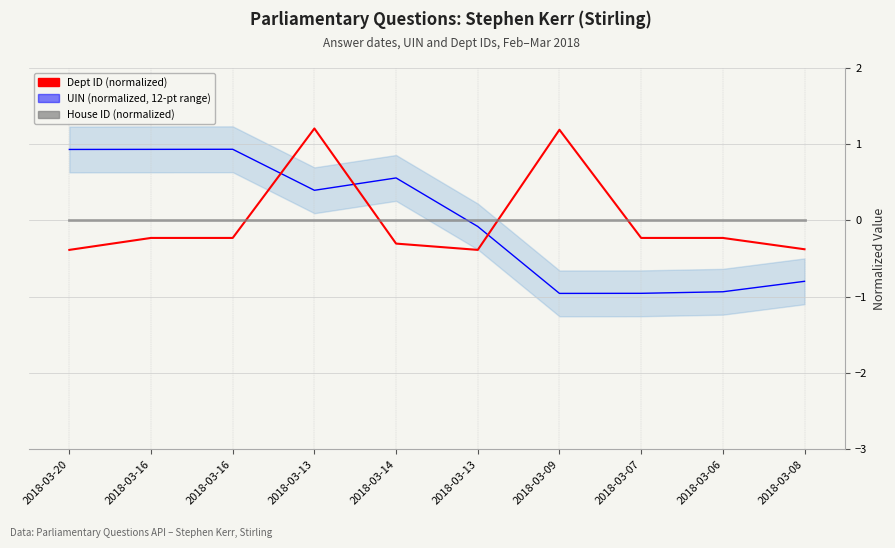

What is the label of the 10th point from the right?

2018-03-20